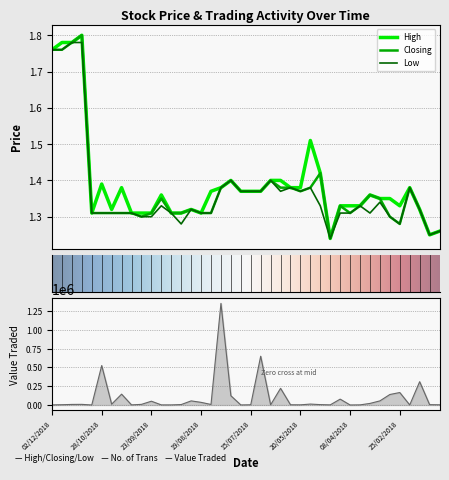

Rank the series by their maximum value, from lowest to highest.

Low, High, Closing